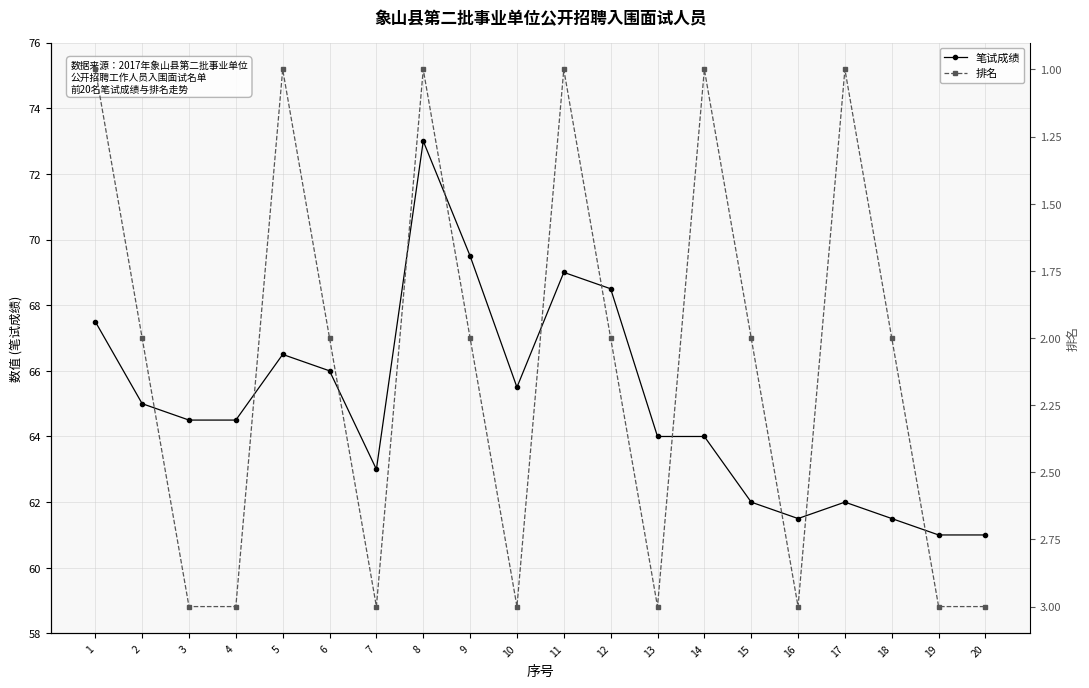

At 12, list the series in order from largest to smallest.

笔试成绩, 排名